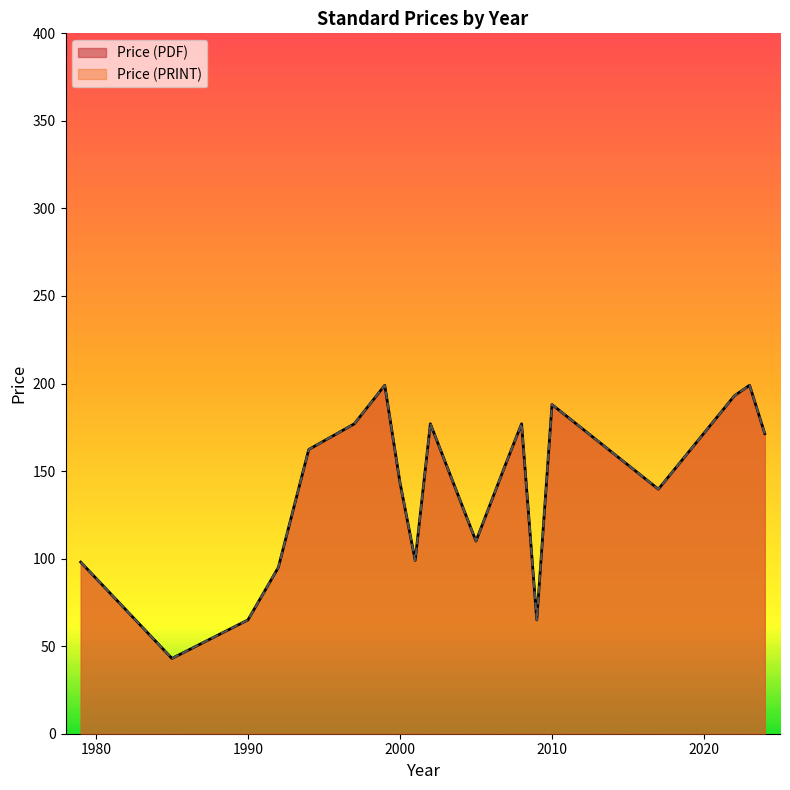

Where does the Price (PRINT) series first go above 155?

1994